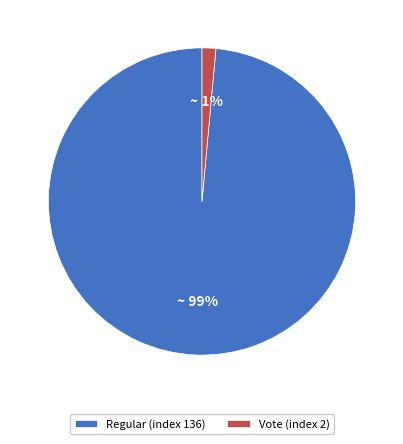

What percentage is the Regular (index 136) slice, to the nearest percent?

99%